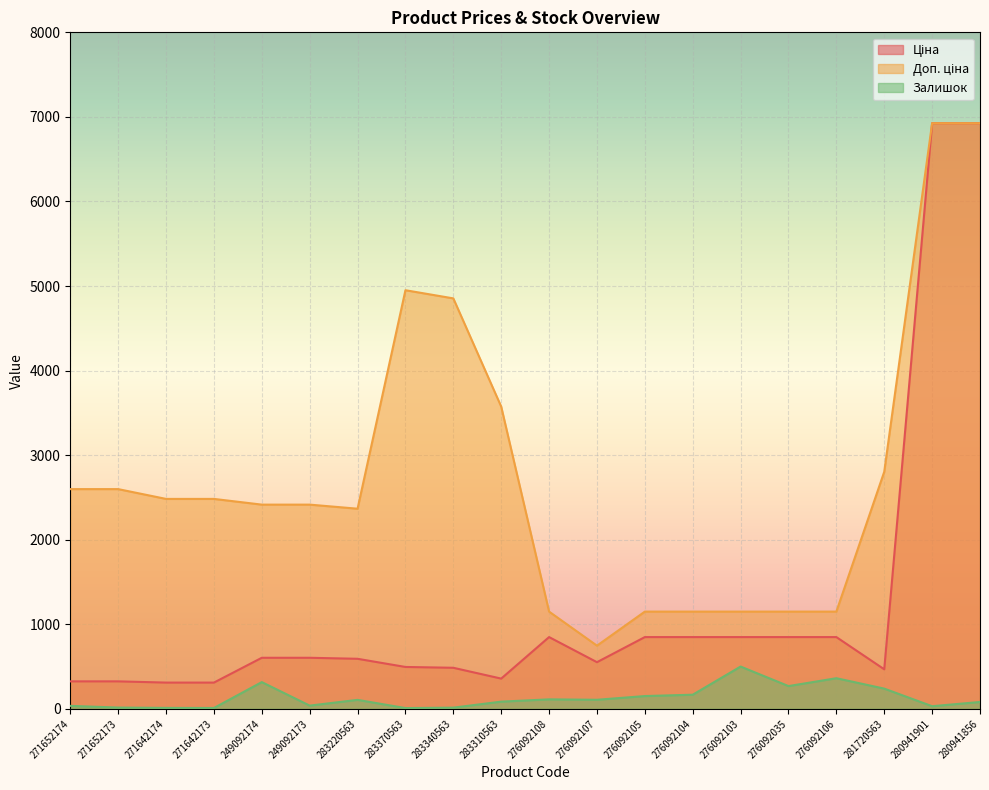

Which series has the widest spread of values?

Ціна